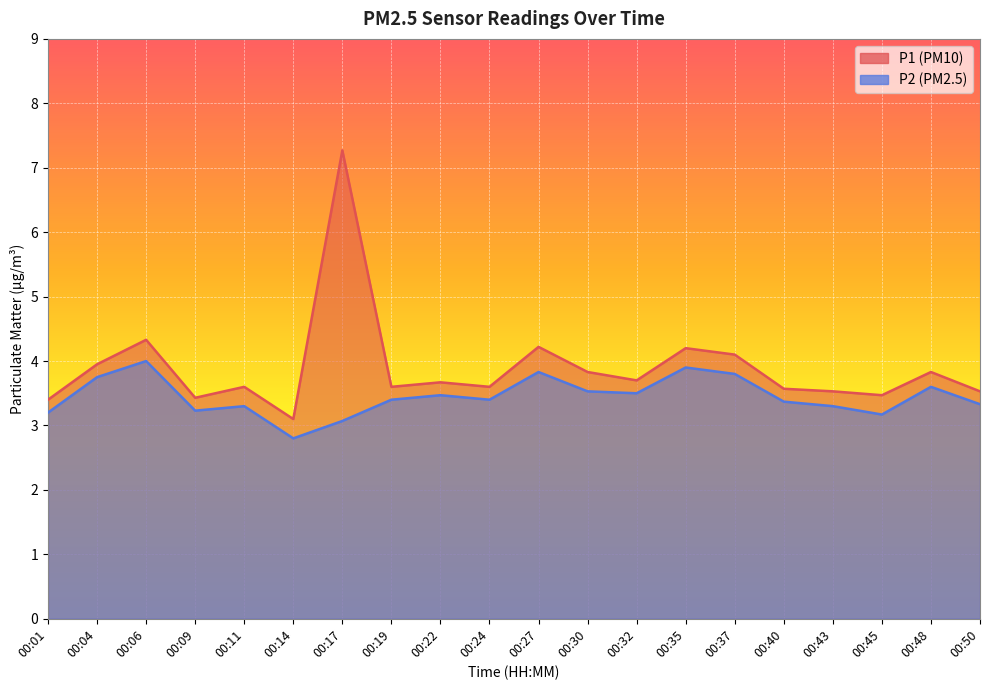

Is it true that P2 equals 1.2 at 00:32?

False